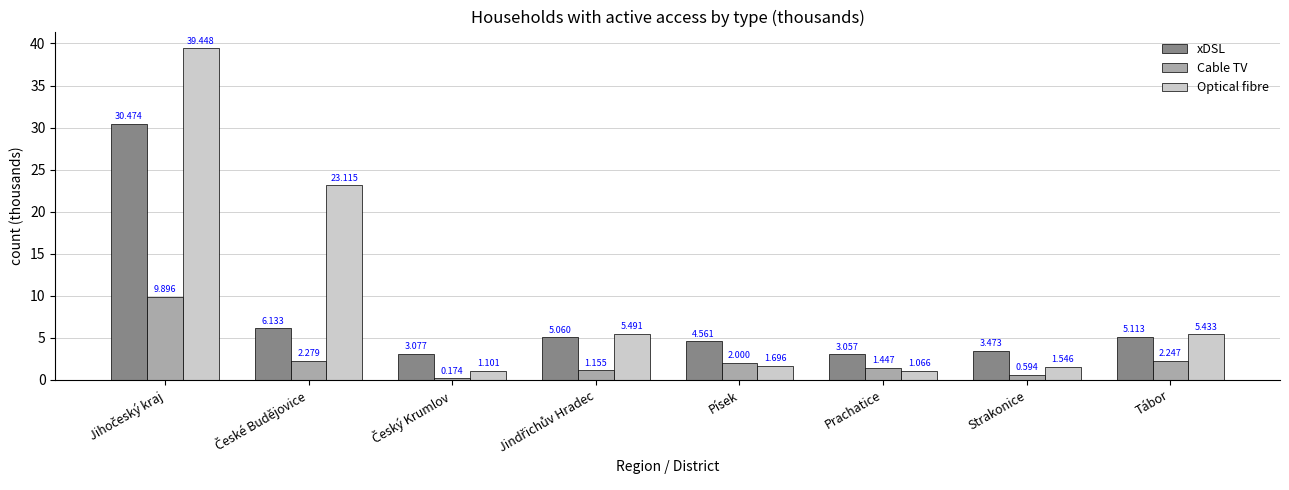

Does the chart contain stacked bars?

No